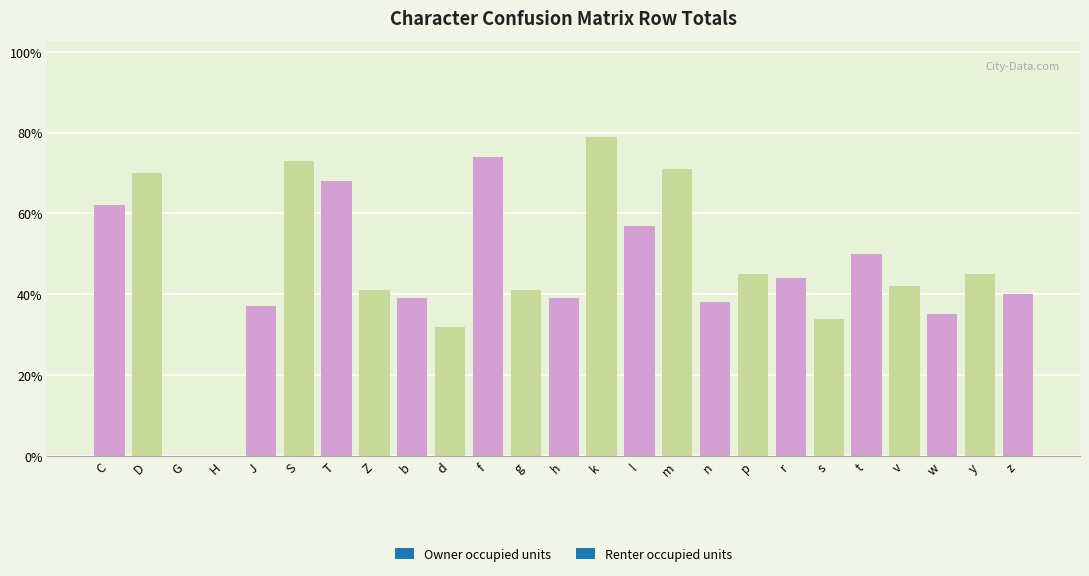

What is the sum of the values at H and m?

71